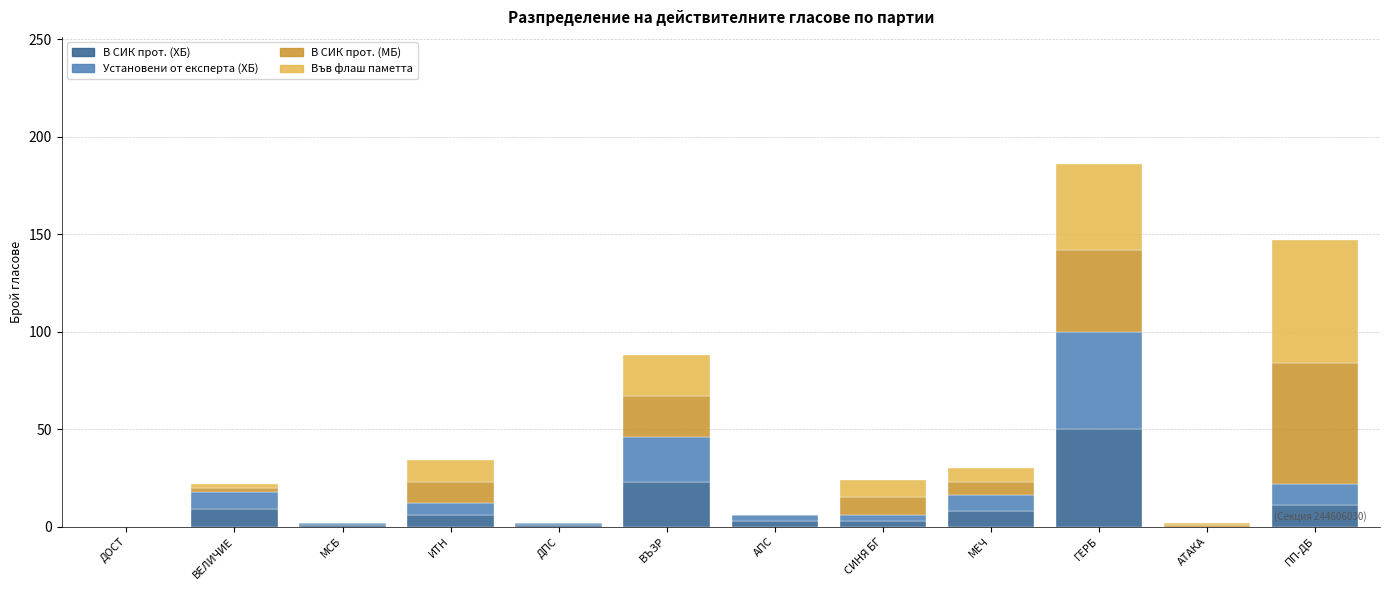

Are the bars grouped side by side (vs. stacked)?

No